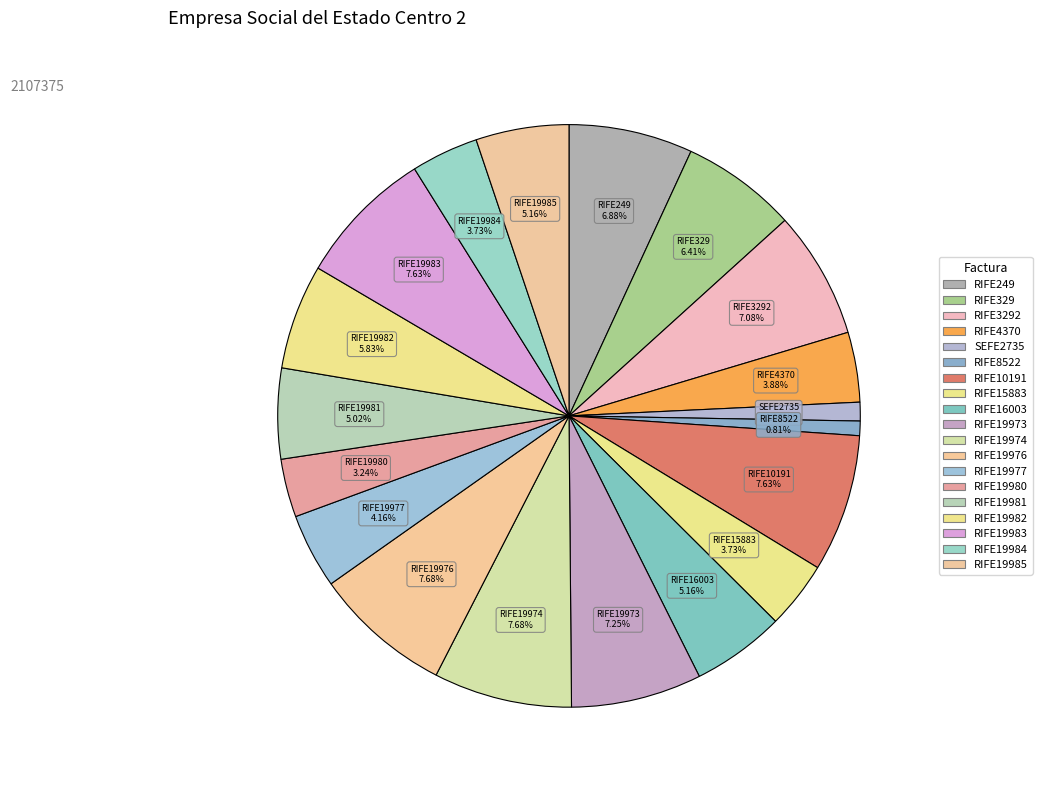

How many slices are in this pie chart?

19